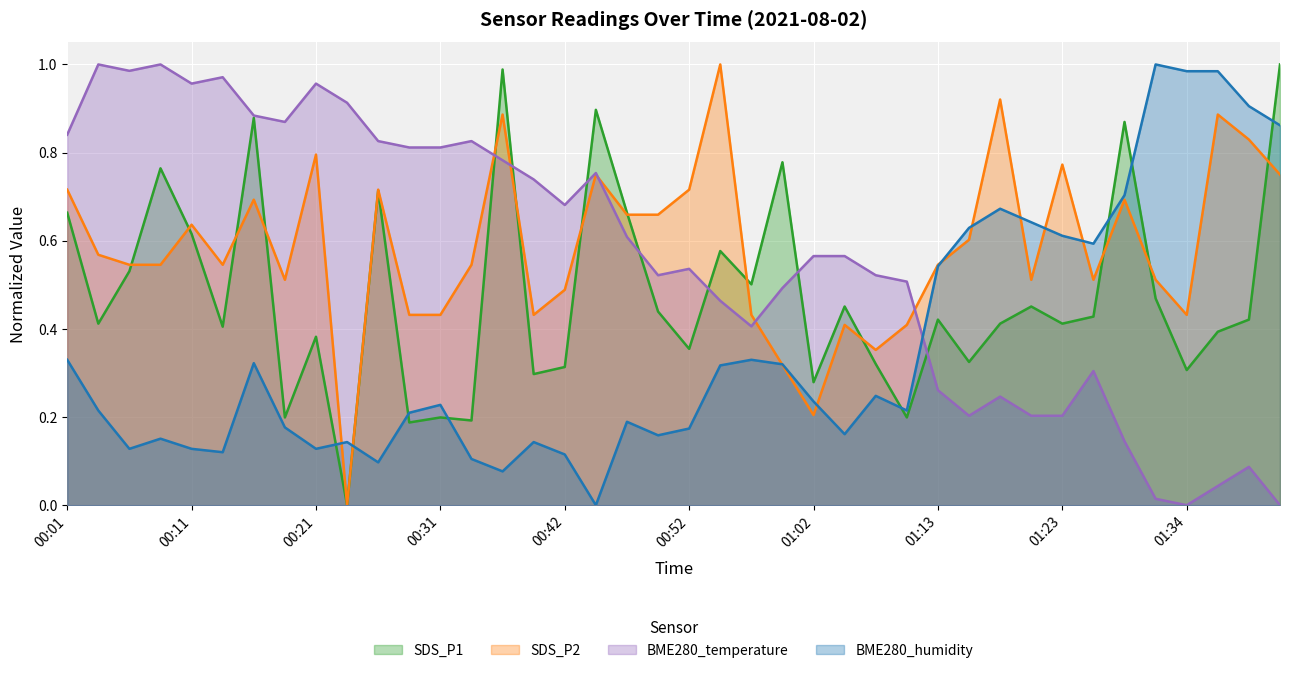

List the series in order of their peak value, highest first.

SDS_P1, SDS_P2, BME280_temperature, BME280_humidity